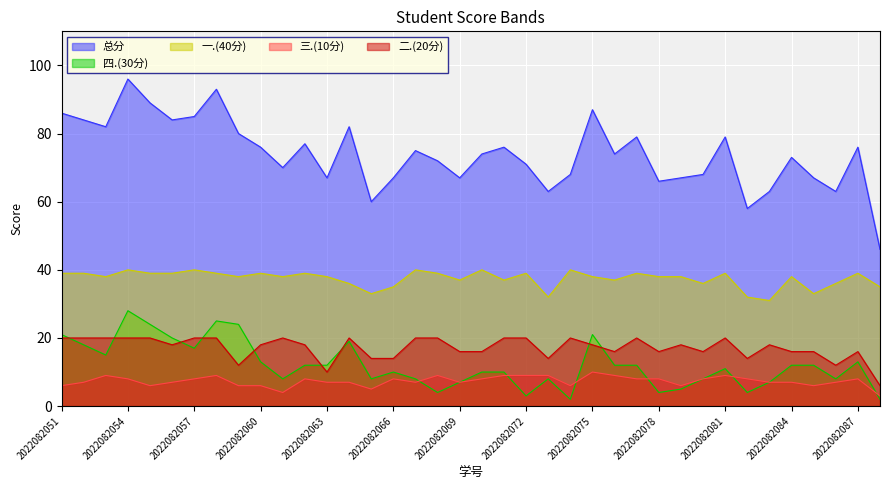

Which series has the largest total across all categories?

总分